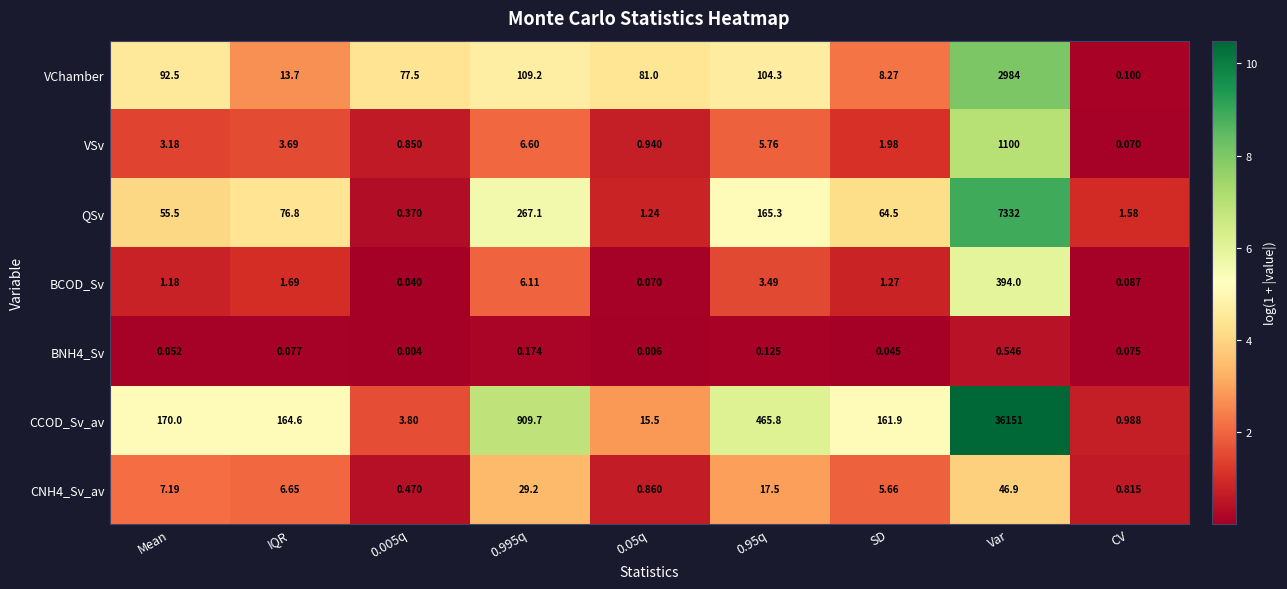

Which category has the lowest value in the CCOD_Sv_av series?

CV